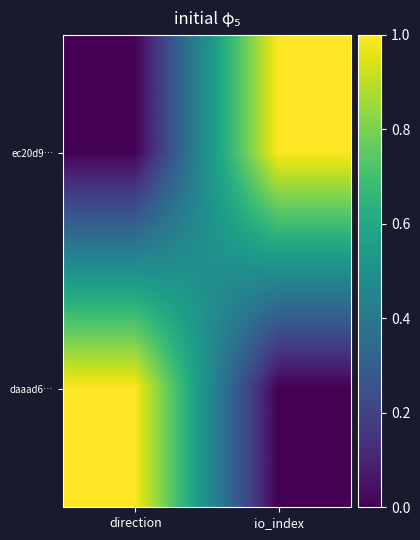

Reading left to right, extract all data points from this chart.

ec20d9…: direction=0.0	io_index=1.0
daaad6…: direction=1.0	io_index=0.0